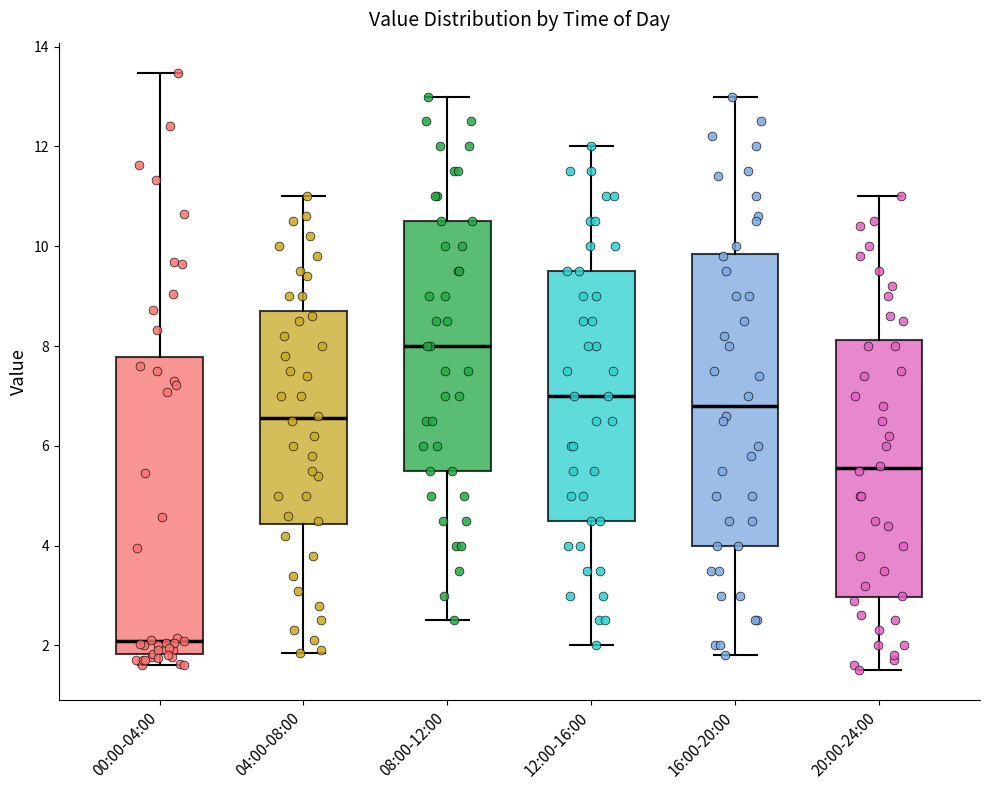

Where does the median line of the box for 00:00-04:00 sit on the y-axis? The values are not printed on the chart, so give them approximately, as read against the axis.

2.0